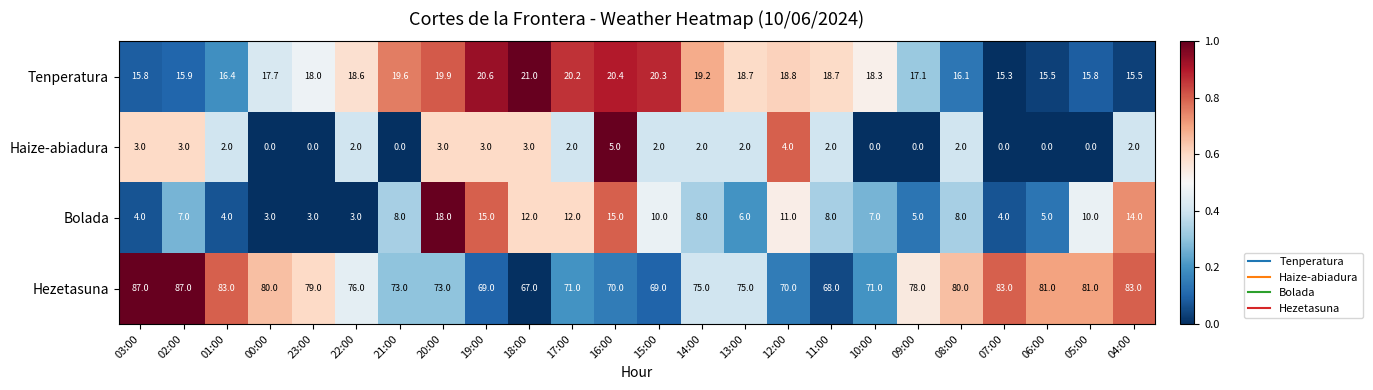

What is the total value across all series at 20:00?

113.9